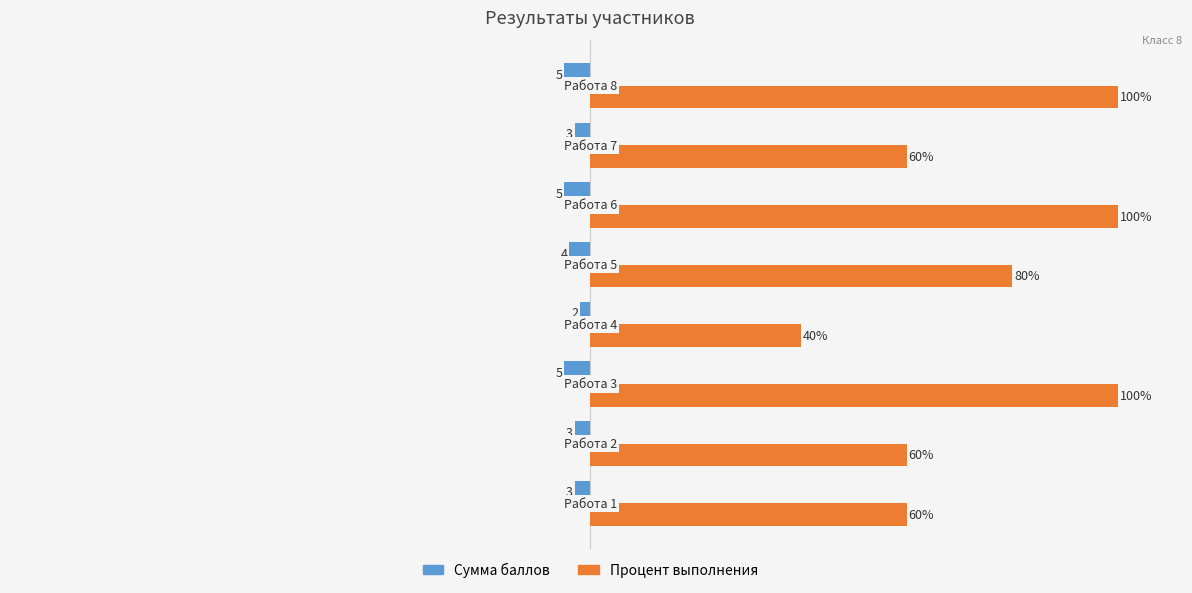

List the series in order of their overall mean, highest first.

Процент выполнения, Сумма баллов